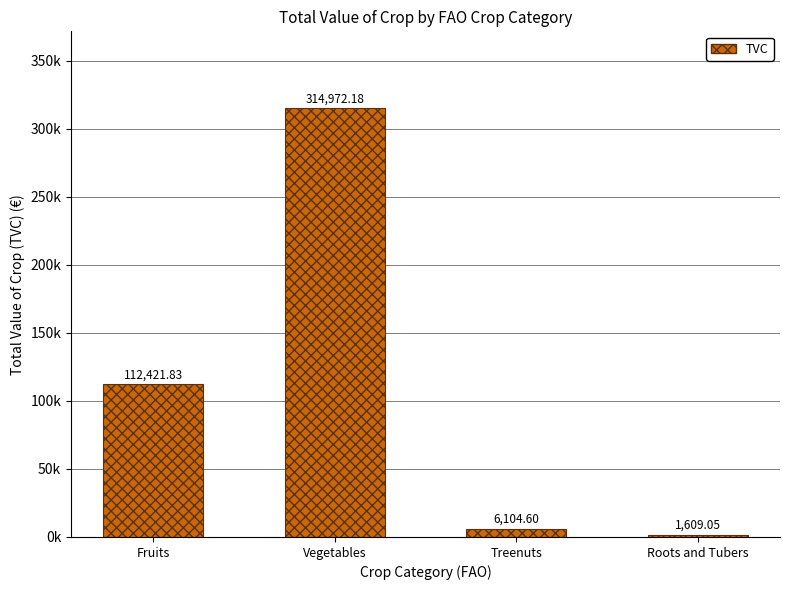

The value at Fruits is 112421.8. True or false?

True